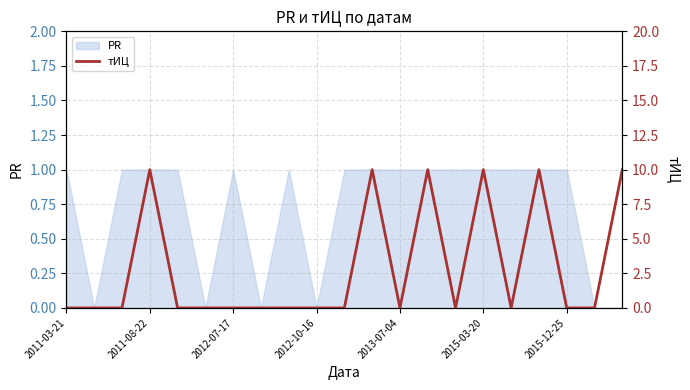

Where is the data nearest to the value 5?

2011-03-21